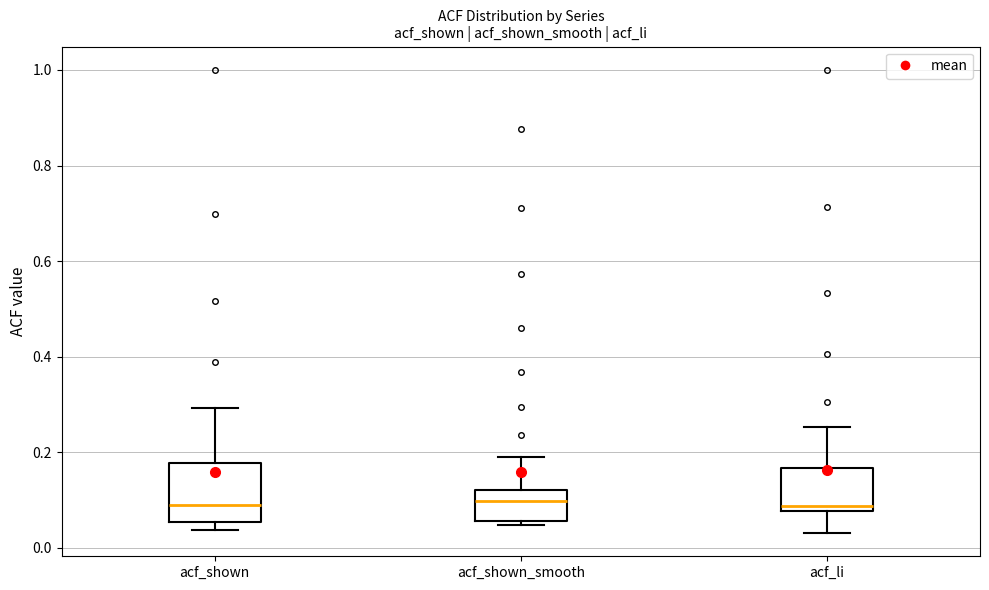

Comparing the boxes themselves (not the whiskers), which one is the tallest?

acf_shown